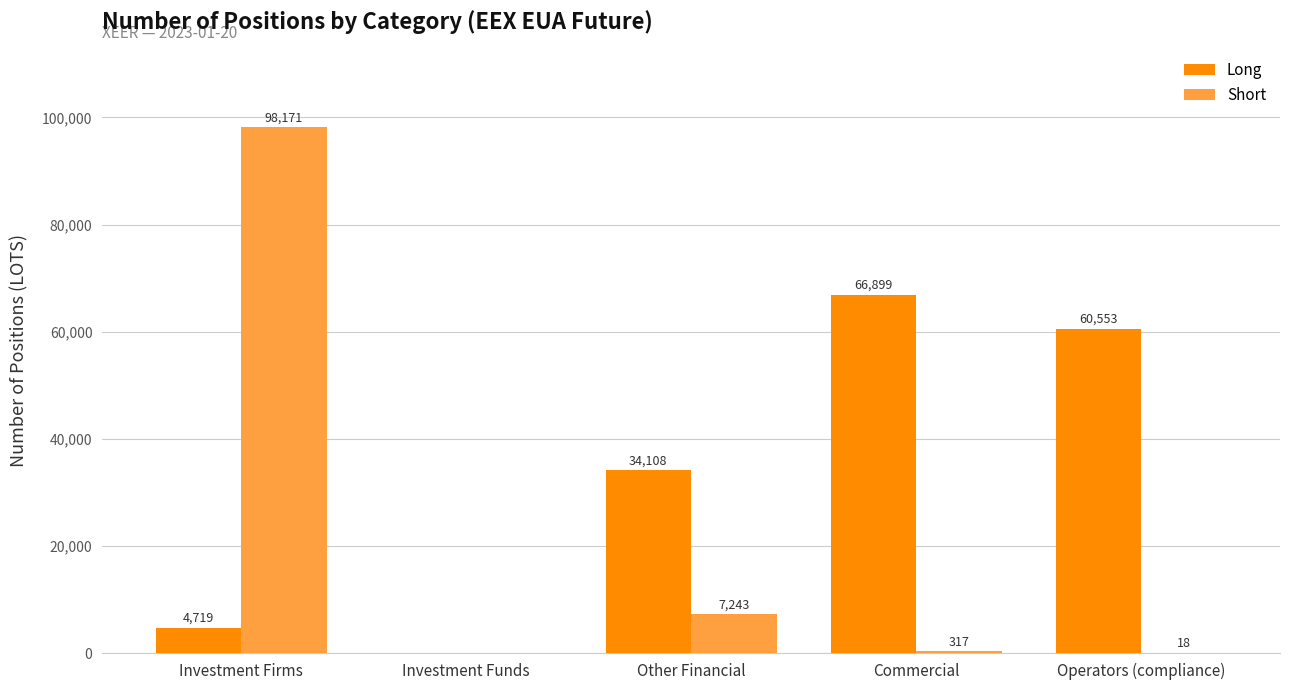

What is the sum of the Short values at Commercial and Other Financial?

7560